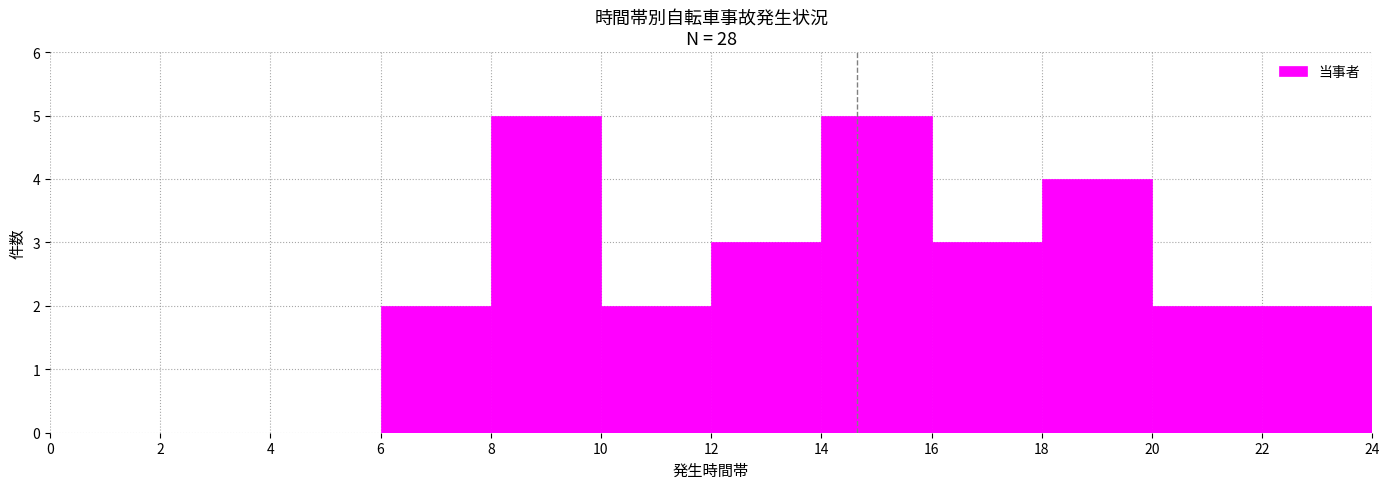

Reading left to right, list every bar in this chart as the range it spans on the x-axis followed by its height. The values are not printed on the chart, so give them approximately, as read against the axis.

0 to 2: 0
2 to 4: 0
4 to 6: 0
6 to 8: 2
8 to 10: 5
10 to 12: 2
12 to 14: 3
14 to 16: 5
16 to 18: 3
18 to 20: 4
20 to 22: 2
22 to 24: 2